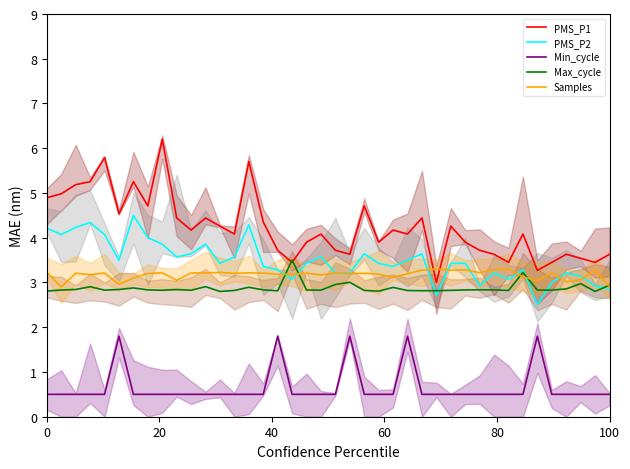

Which series has the largest total across all categories?

PMS_P1